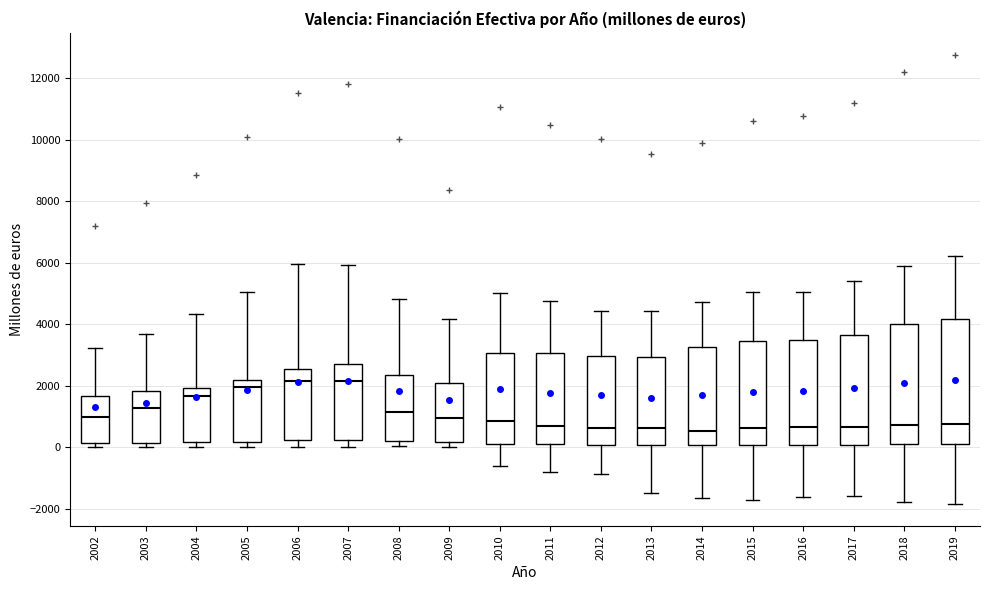

Reading left to right, transcribe this box plot: for each box, give where its median line is, the range the box spans, and where its two whiskers end, as read against the y-axis. The values are not printed on the chart, so give them approximately, as read against the axis.

2002: median 1000, box 200 to 1600, whiskers 0 to 3200
2003: median 1200, box 200 to 1800, whiskers 0 to 3600
2004: median 1600, box 200 to 2000, whiskers 0 to 4400
2005: median 2000, box 200 to 2200, whiskers 0 to 5000
2006: median 2200, box 200 to 2600, whiskers 0 to 6000
2007: median 2200, box 200 to 2800, whiskers 0 to 6000
2008: median 1200, box 200 to 2400, whiskers 0 to 4800
2009: median 1000, box 200 to 2000, whiskers 0 to 4200
2010: median 800, box 200 to 3000, whiskers -600 to 5000
2011: median 600, box 200 to 3000, whiskers -800 to 4800
2012: median 600, box 0 to 3000, whiskers -800 to 4400
2013: median 600, box 0 to 3000, whiskers -1400 to 4400
2014: median 600, box 0 to 3200, whiskers -1600 to 4800
2015: median 600, box 0 to 3400, whiskers -1800 to 5000
2016: median 600, box 0 to 3400, whiskers -1600 to 5000
2017: median 600, box 0 to 3600, whiskers -1600 to 5400
2018: median 800, box 200 to 4000, whiskers -1800 to 6000
2019: median 800, box 200 to 4200, whiskers -1800 to 6200